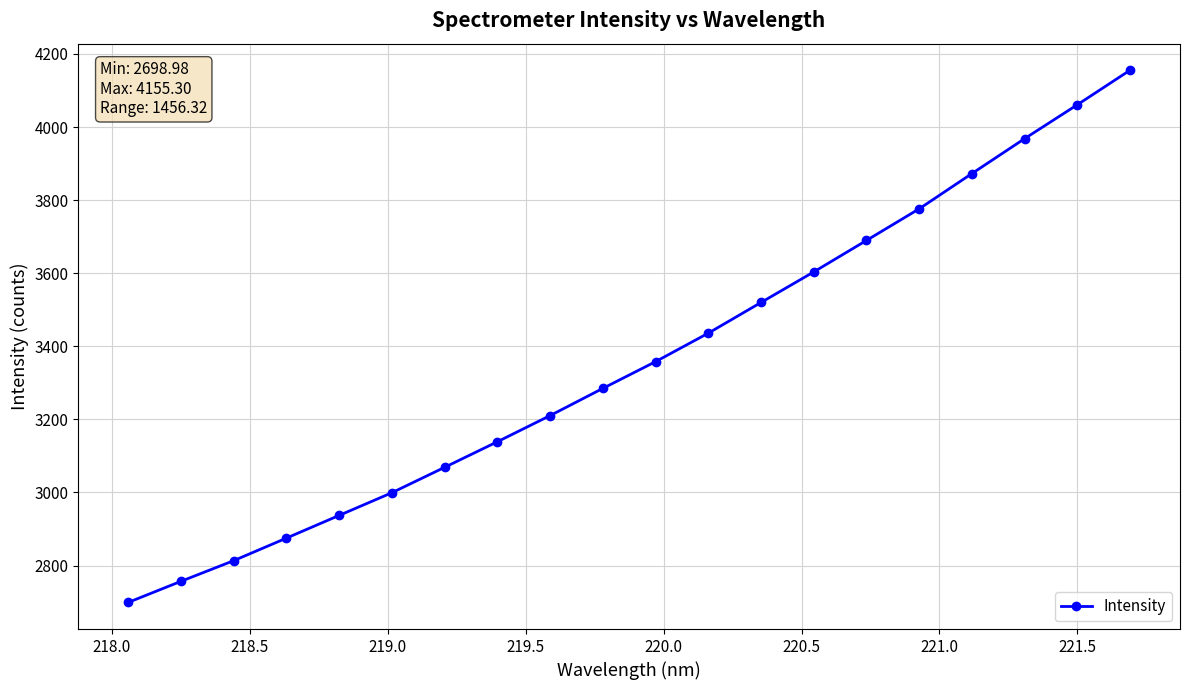

True or false: the data has more than 0 interior local peaks.

False